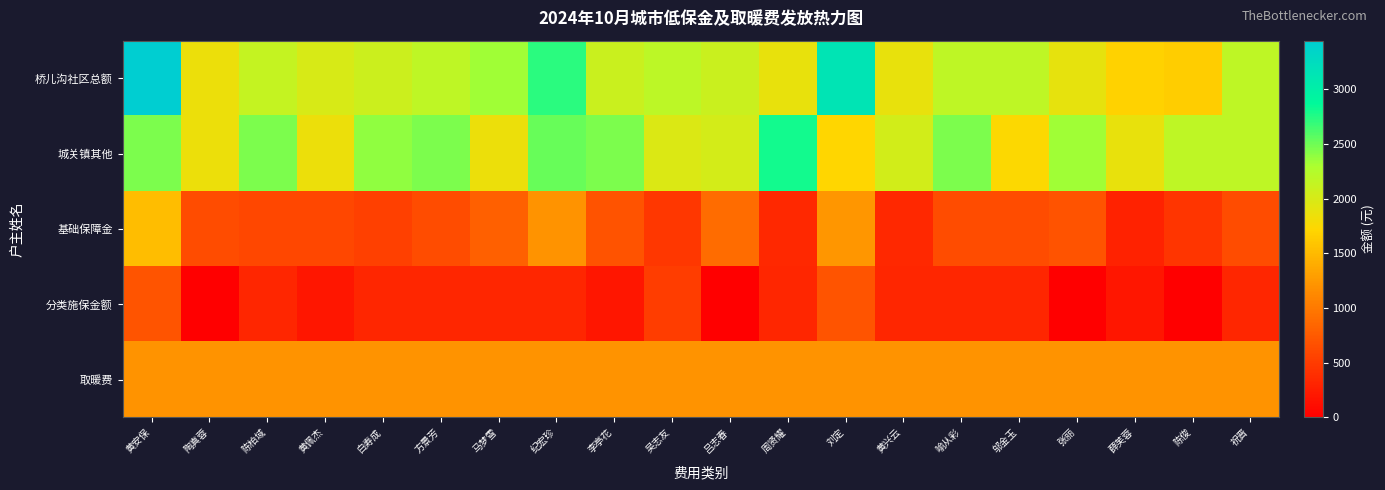

How many distinct data groups are displayed?

5